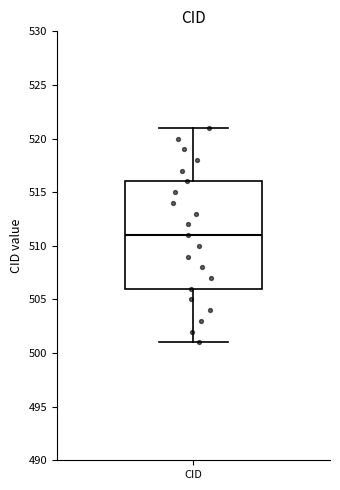

Where is the lower edge of the box for CID on the y-axis? The values are not printed on the chart, so give them approximately, as read against the axis.

506